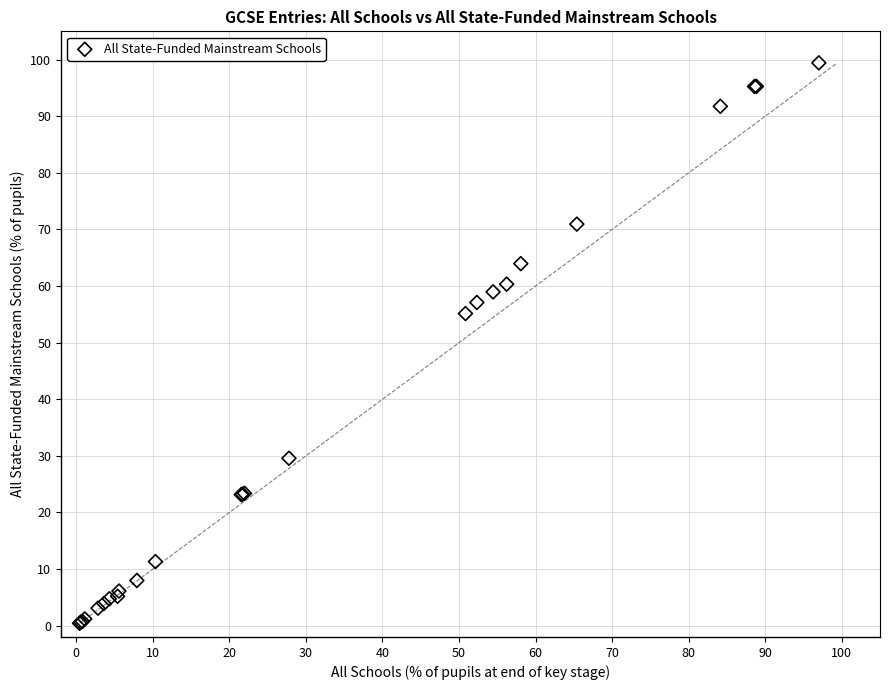

What Y value in the scatter plot is closest to 49?

55.1